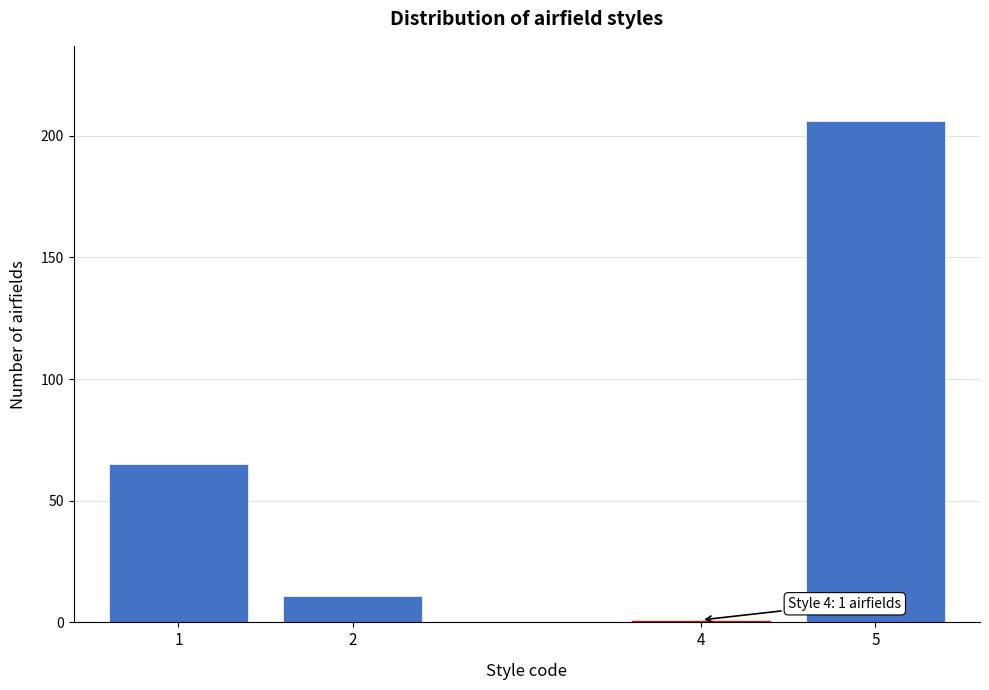

Reading right to left, extract all data points from this chart.

5=206	4=1	2=11	1=65